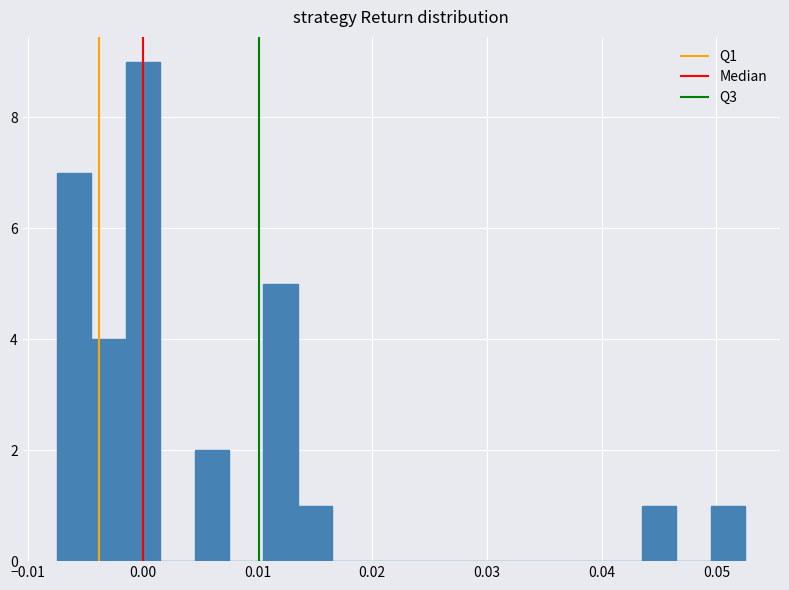

Read against the x-axis, roughly where is the centre of the tallest bar?

0.000